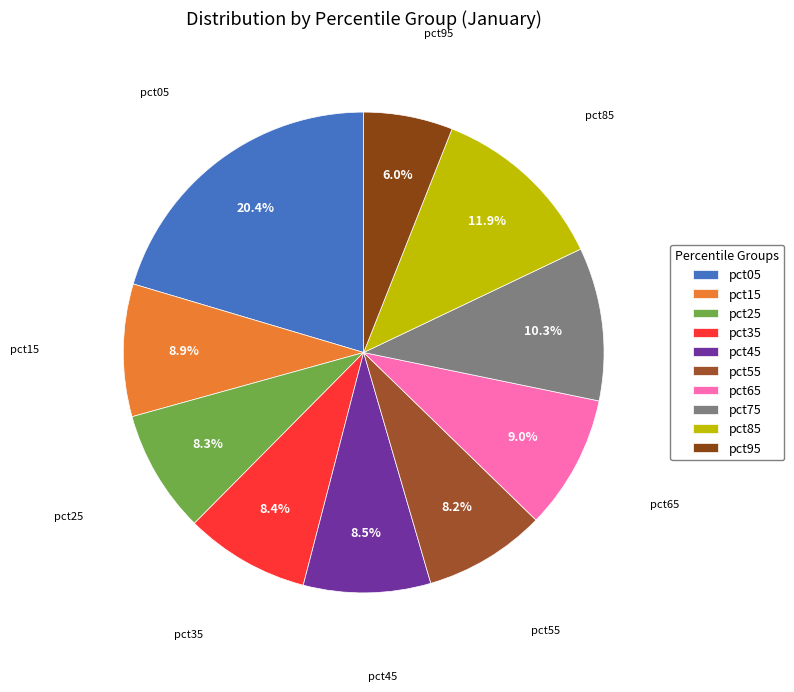

What percentage is the pct15 slice, to the nearest percent?

9%